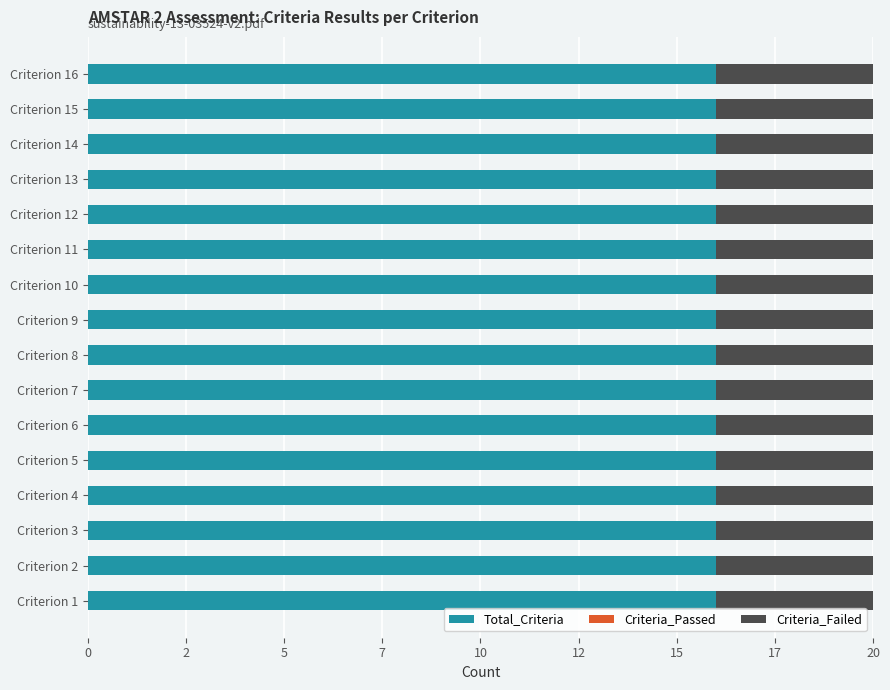

Count the number of data series in this chart.

3